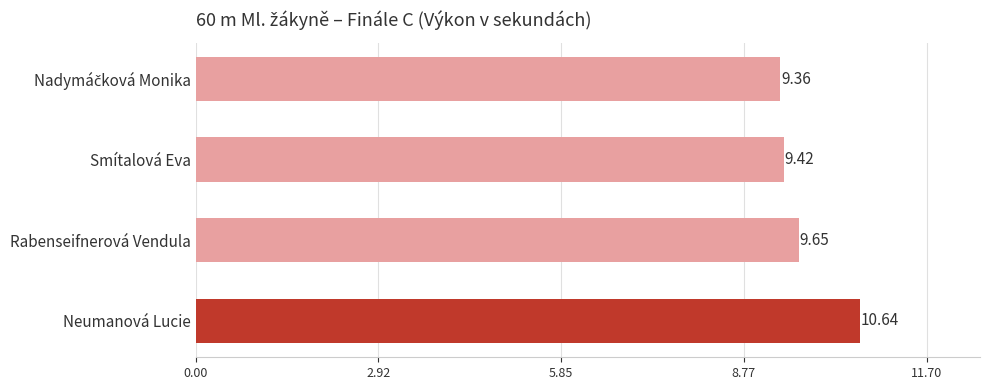

What is the label of the 2nd bar from the bottom?

Rabenseifnerová Vendula